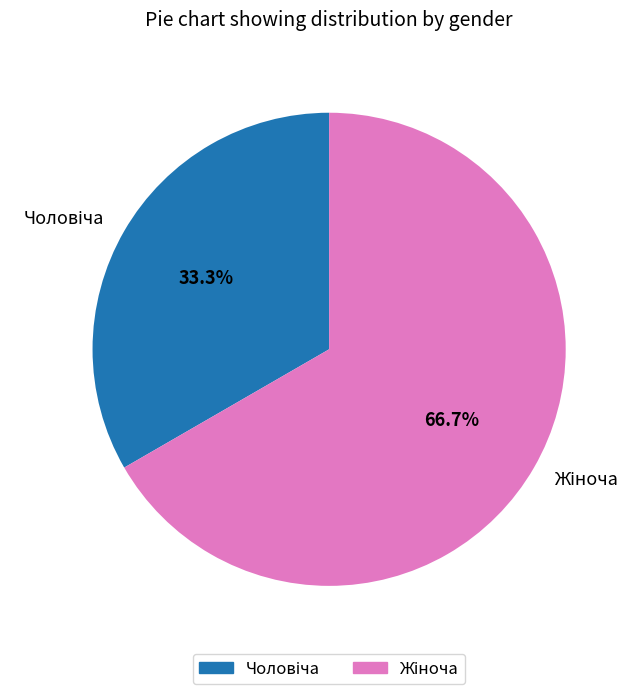

Is there a majority slice in this chart?

Yes